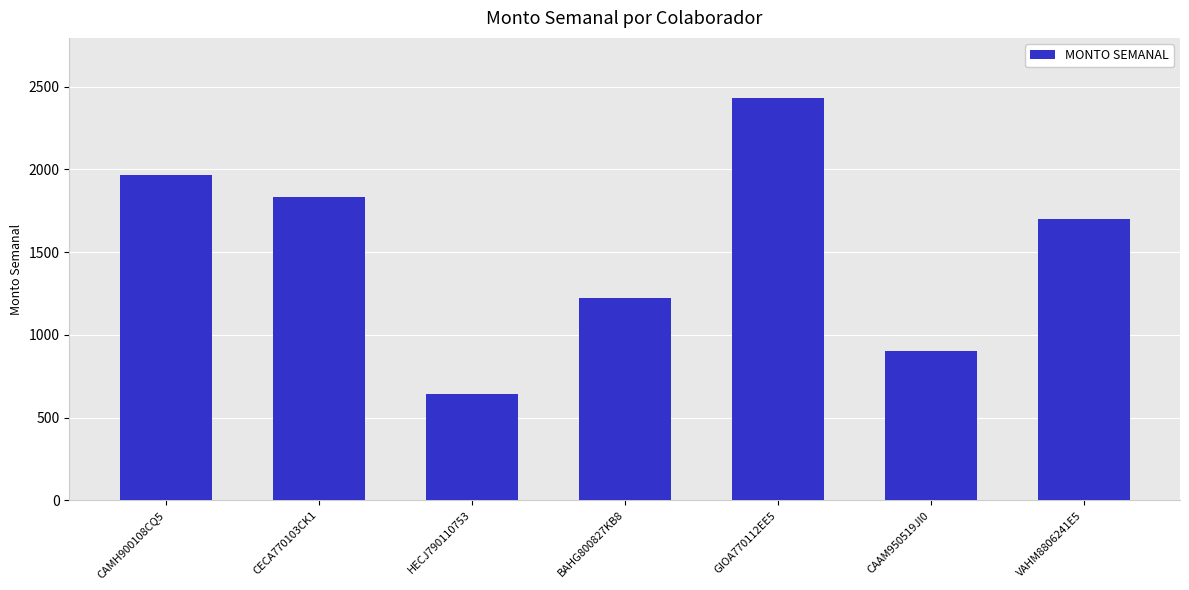

List the labels in order of value, largest first.

GIOA770112EE5, CAMH900108CQ5, CECA770103CK1, VAHM8806241E5, BAHG800827KB8, CAAM950519JI0, HECJ790110753